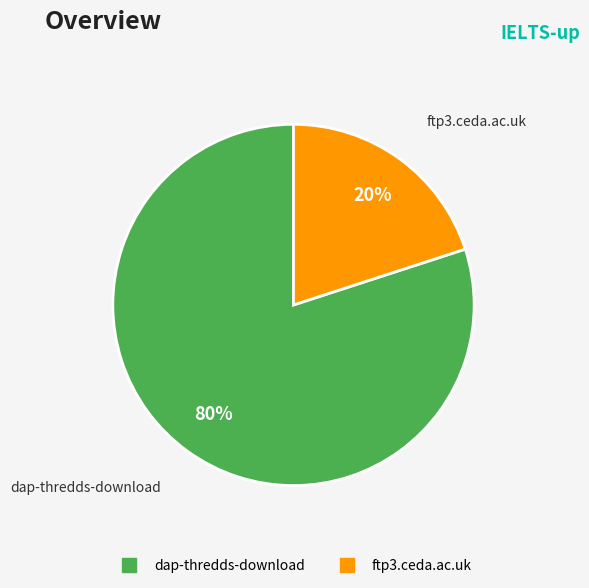

What percentage is the dap-thredds-download slice, to the nearest percent?

80%